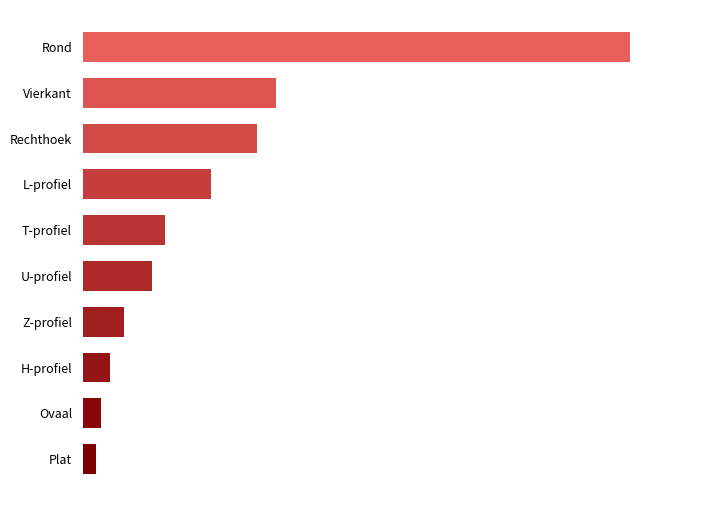

At which label is the value closest to 61?

Vierkant